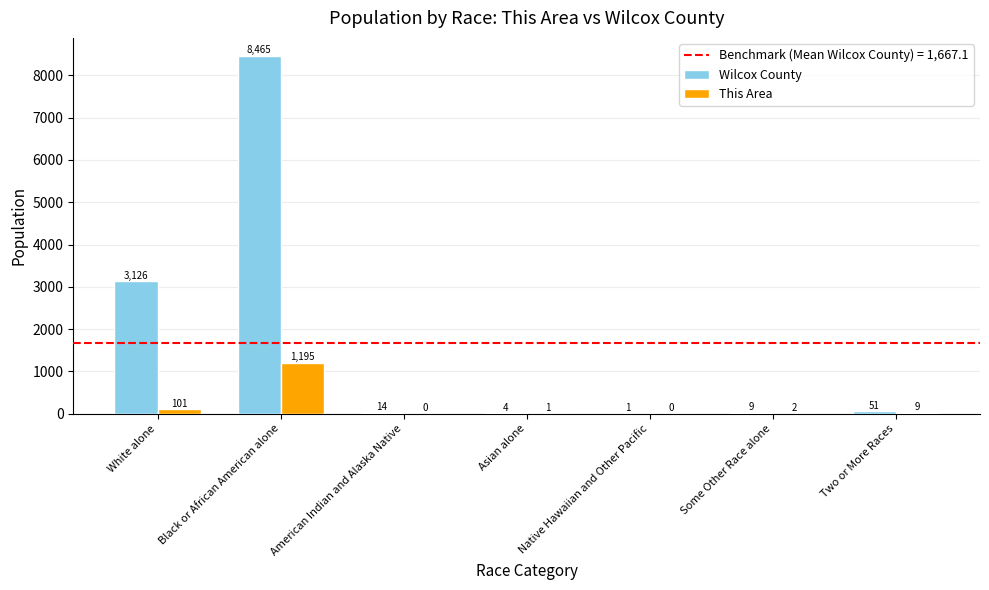

Where is This Area nearest to the value 597?

White alone